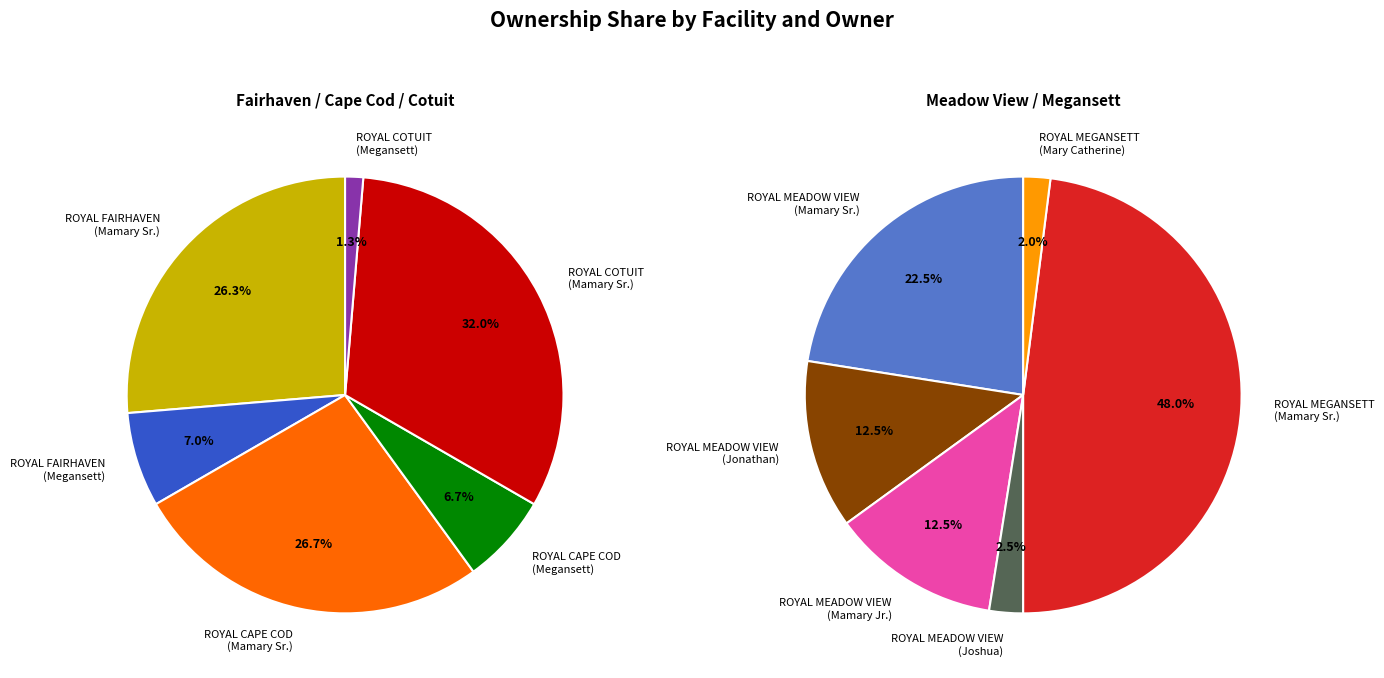

Does any single category account for the majority?

No